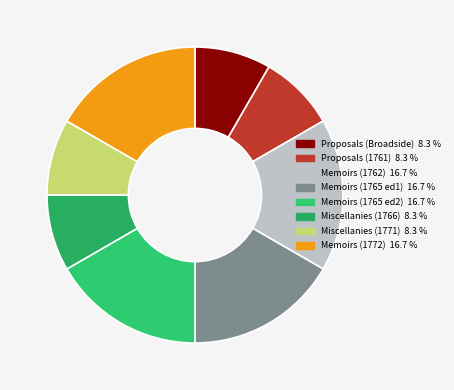

How many segments does this pie chart have?

8